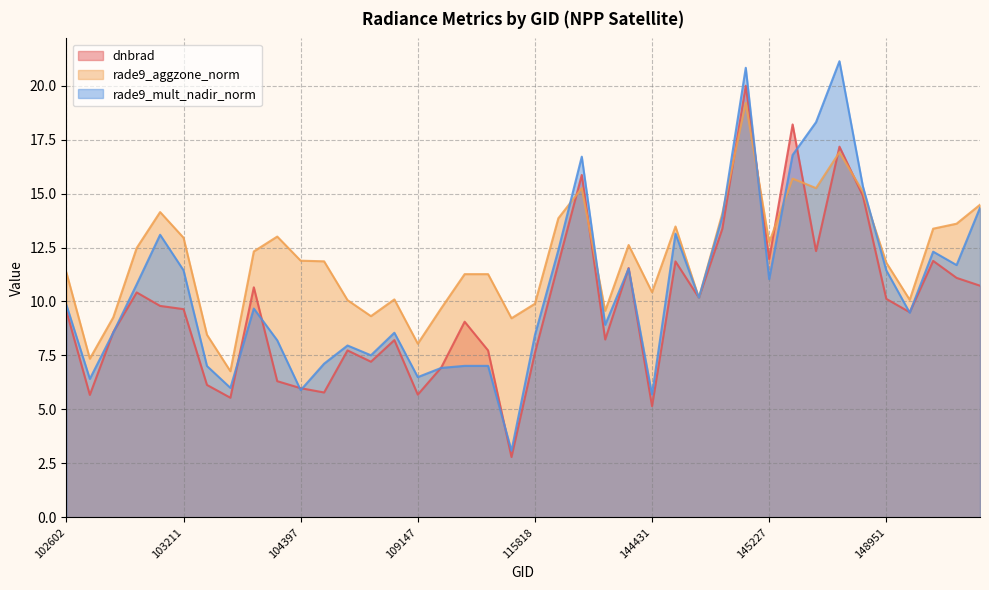

What is the spread (max minus min) of values at 103211?

3.3